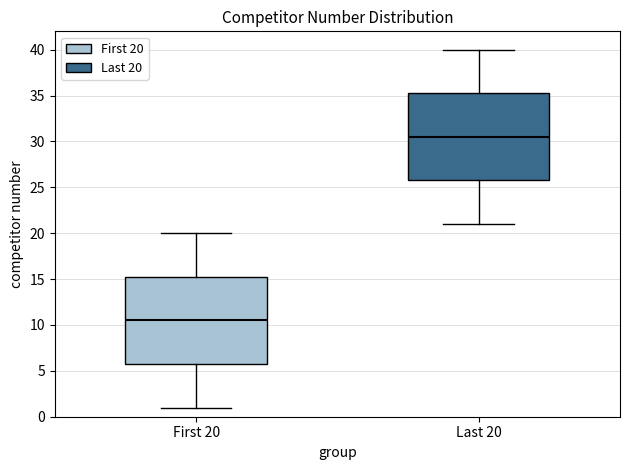

Reading left to right, transcribe this box plot: for each box, give where its median line is, the range the box spans, and where its two whiskers end, as read against the y-axis. The values are not printed on the chart, so give them approximately, as read against the axis.

First 20: median 10.5, box 6.0 to 15.5, whiskers 1.0 to 20.0
Last 20: median 30.5, box 26.0 to 35.5, whiskers 21.0 to 40.0